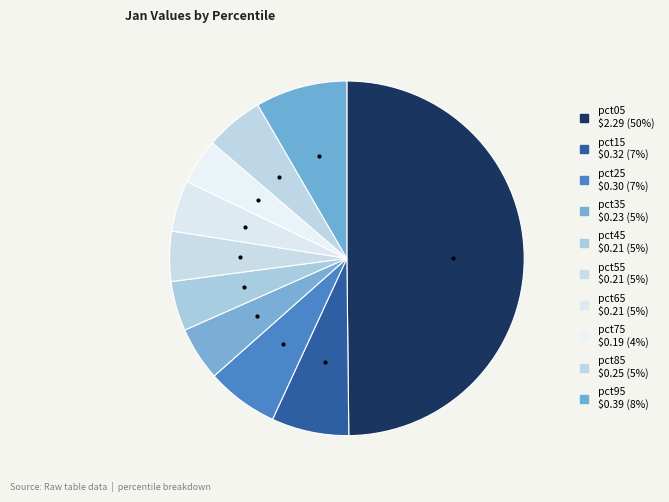

Does any single category account for the majority?

No